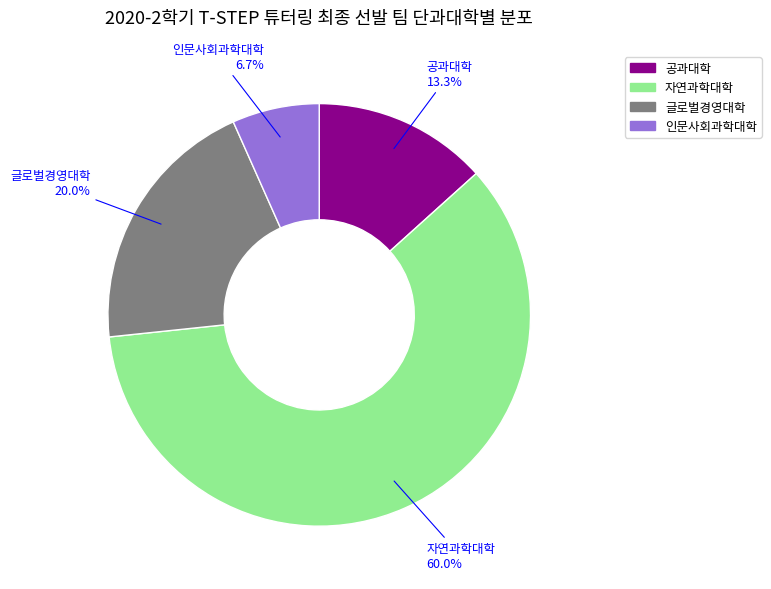

To the nearest percent, what portion does 인문사회과학대학 represent?

7%